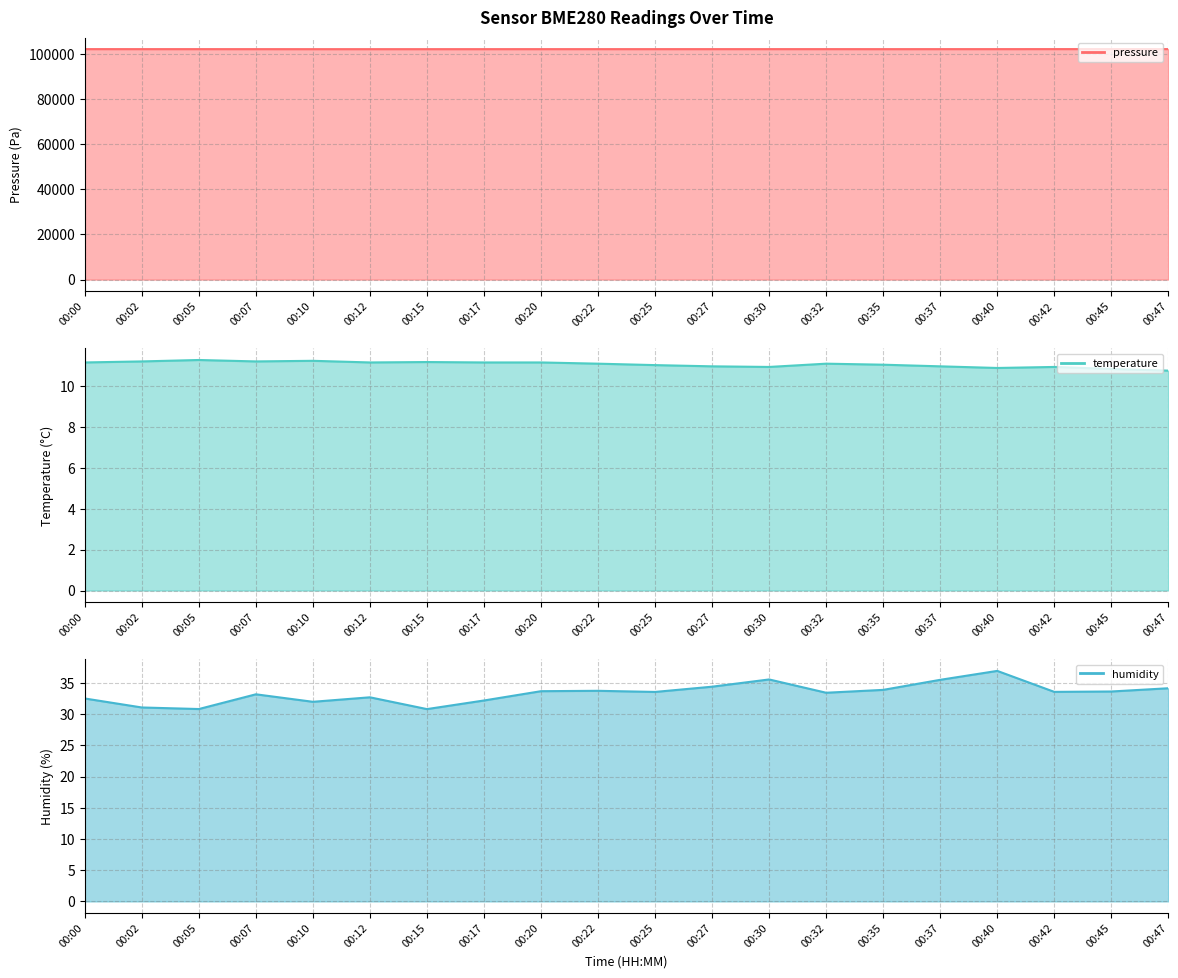

Rank the series at 00:40 from highest to lowest value.

pressure, humidity, temperature